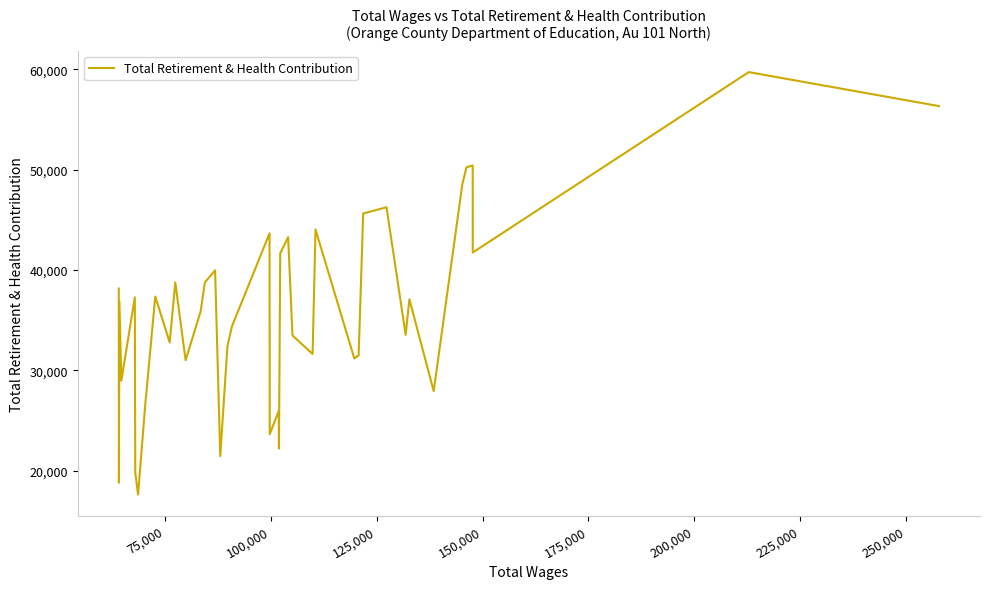

How many lines are shown in the chart?

1